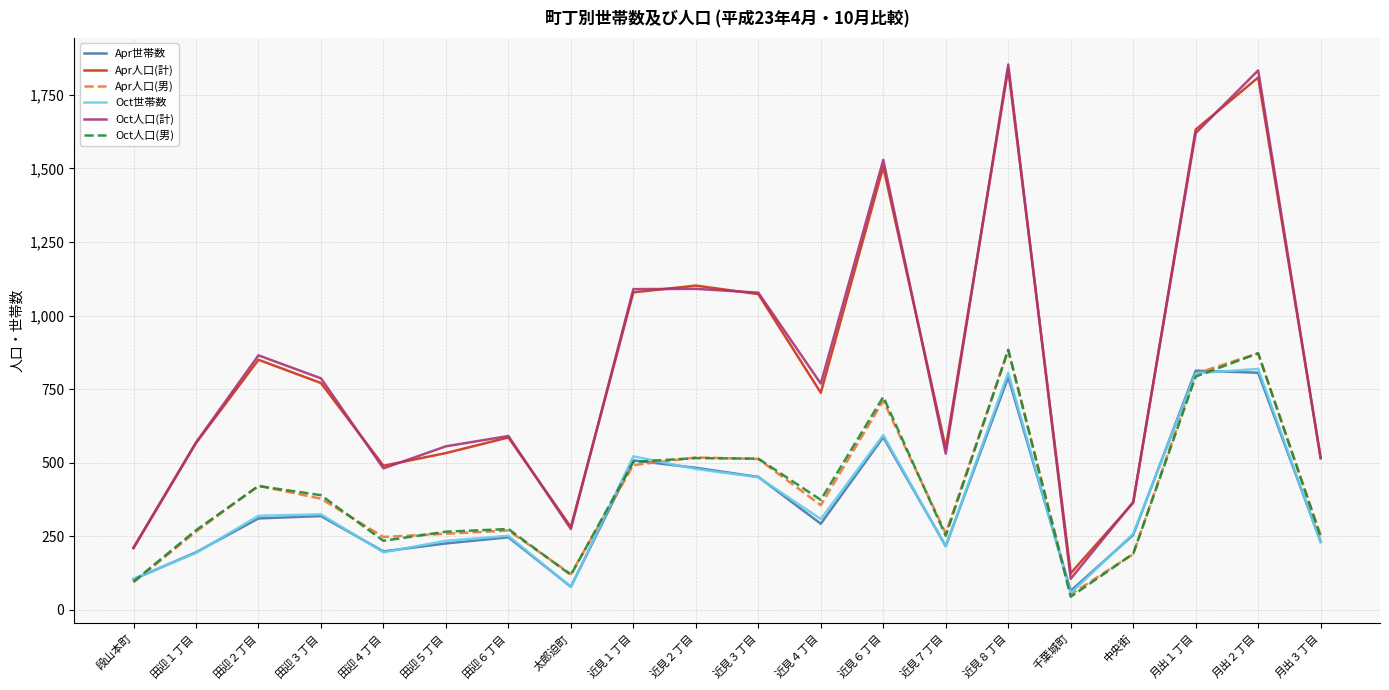

Which series ends up on top after the final intersection of Oct世帯数 and Apr人口(男)?

Apr人口(男)